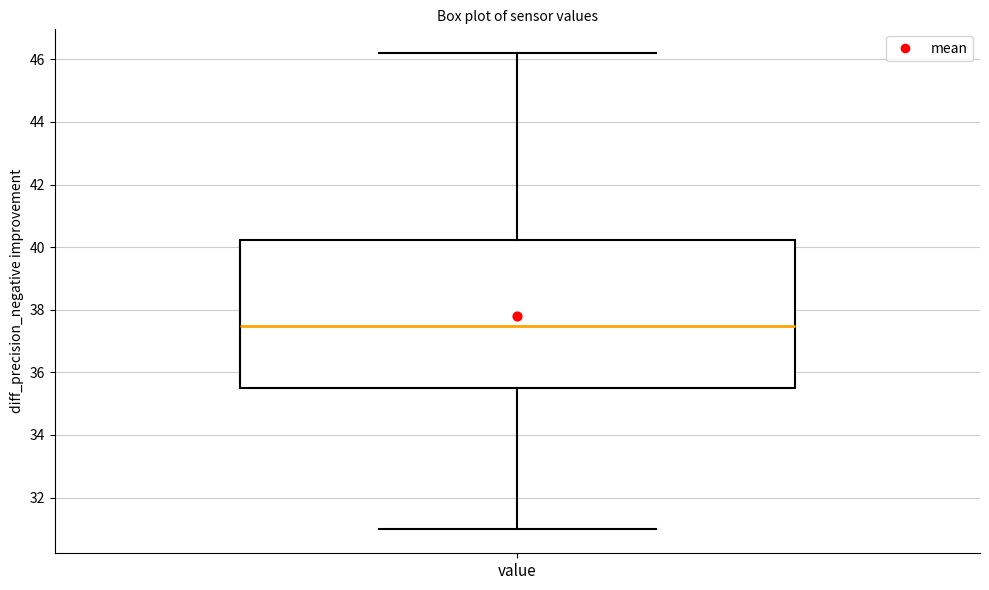

Read this box plot against the y-axis: the position of the median line, the range covered by the box, and the ends of both whiskers. The values are not printed on the chart, so give them approximately, as read against the axis.

median 37.4, box 35.4 to 40.2, whiskers 31.0 to 46.2